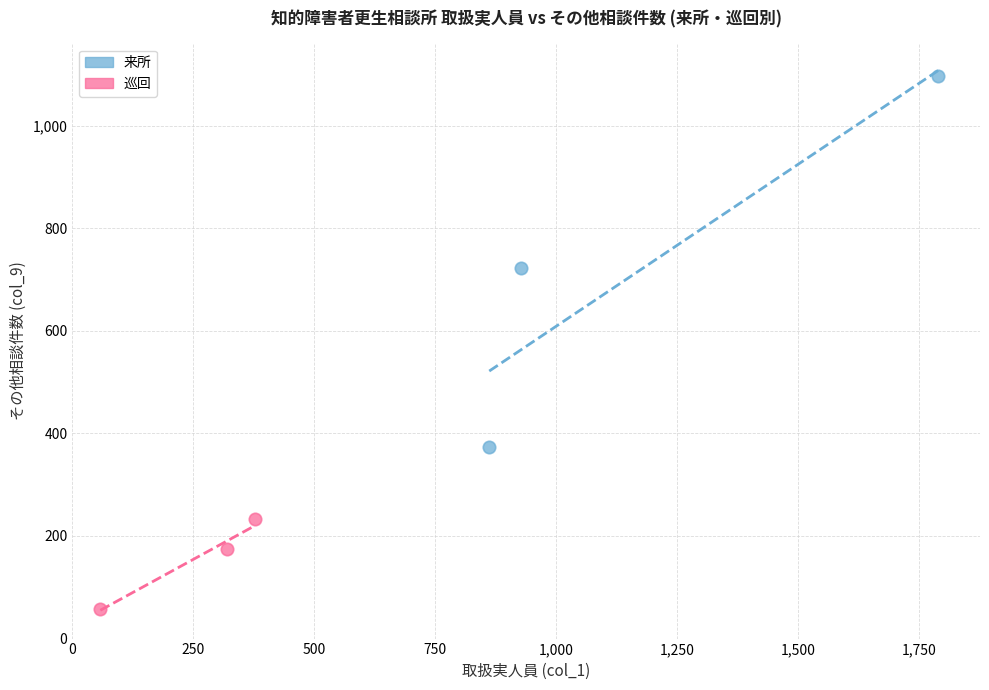

Which series contains the highest Y value?

来所